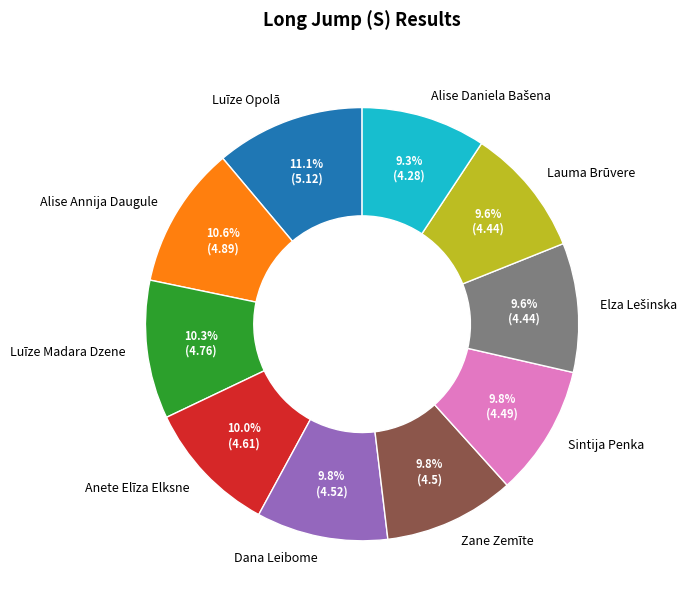

What is the ratio of the value at Dana Leibome to the value at Lauma Brūvere?

1.0